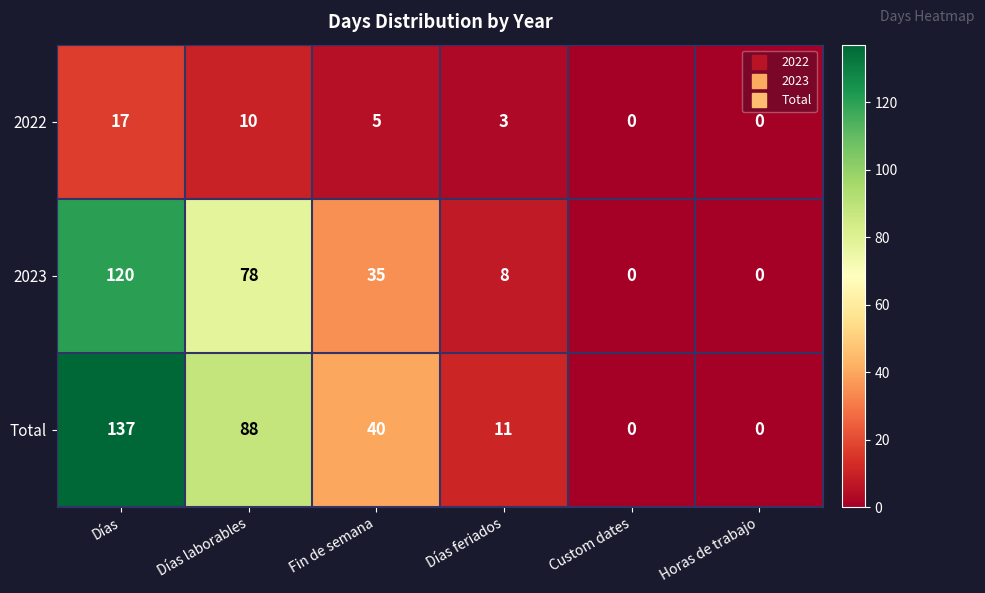

Which series has the largest range (max minus min)?

Total